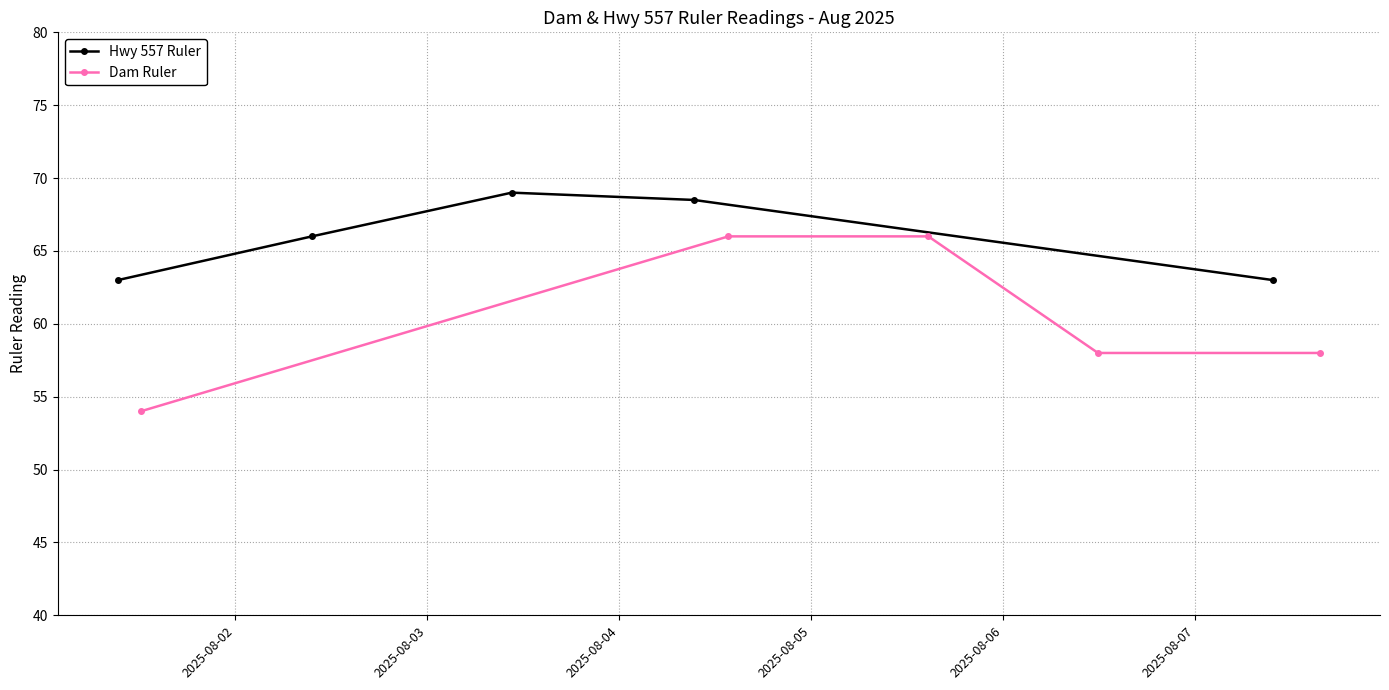

Which series has the largest total across all categories?

Hwy 557 Ruler